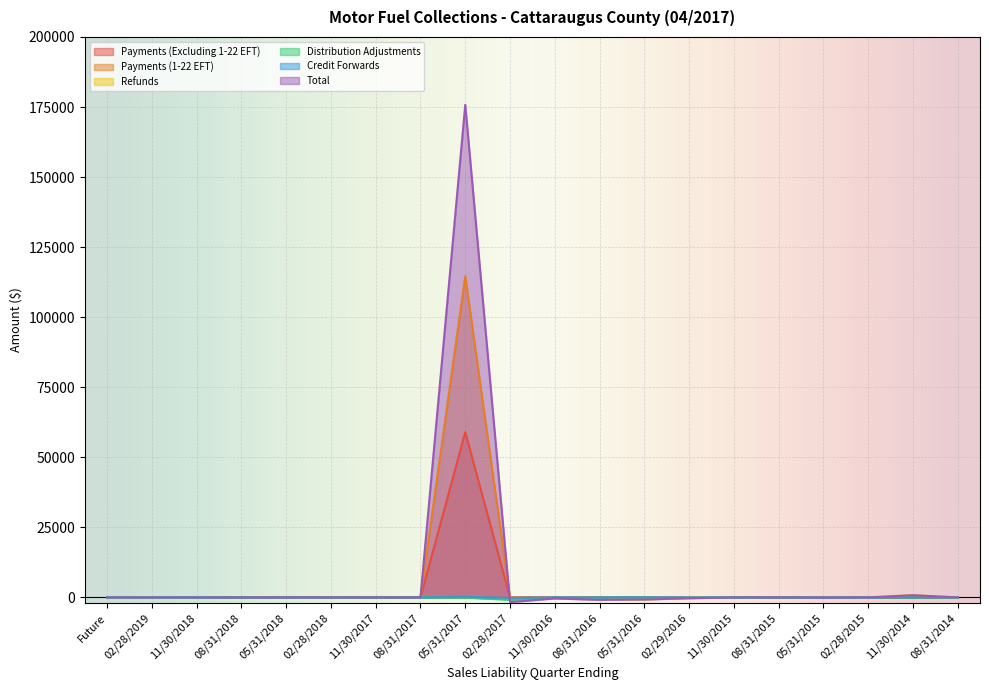

What is the maximum value for Credit Forwards?

154.3